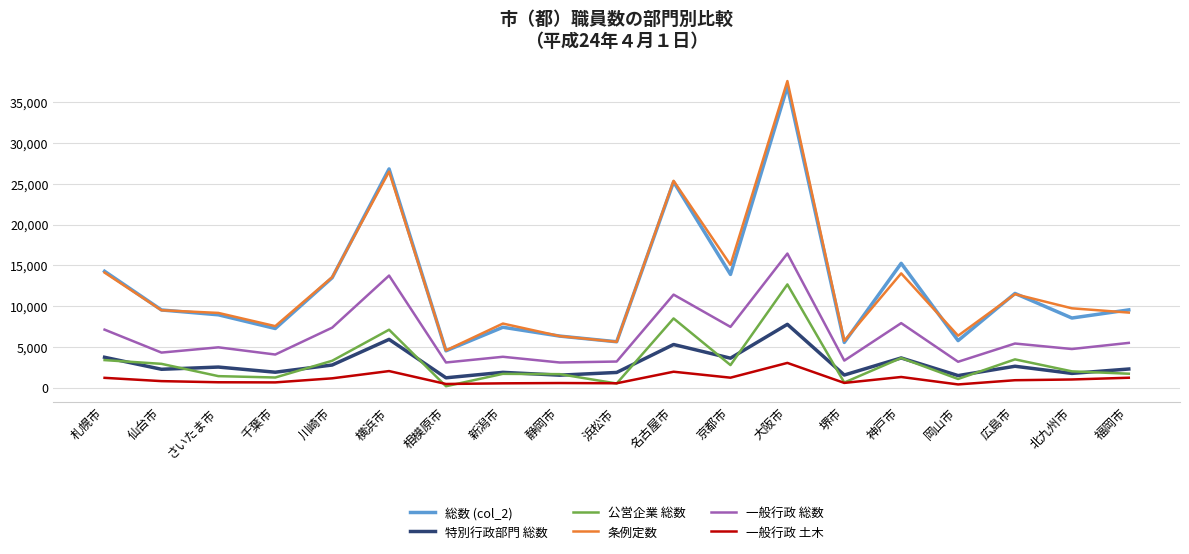

The 公営企業 総数 series shows 3317 at 川崎市. True or false?

True